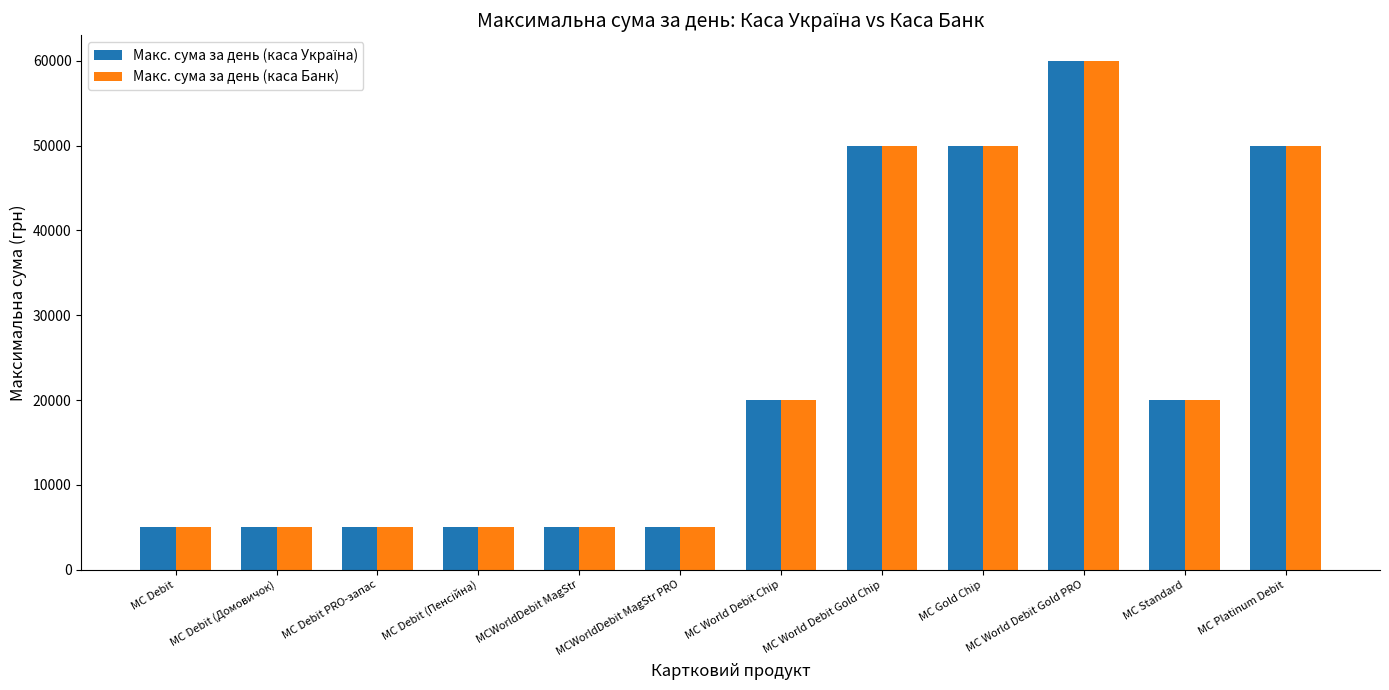

What is the maximum value shown in the chart?

60000